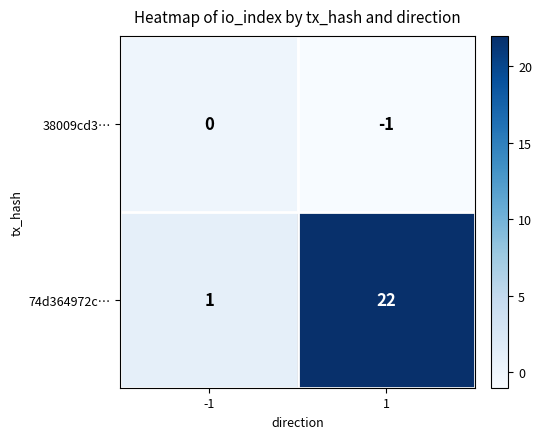

List the series in order of their overall mean, lowest first.

38009cd3…, 74d364972c…